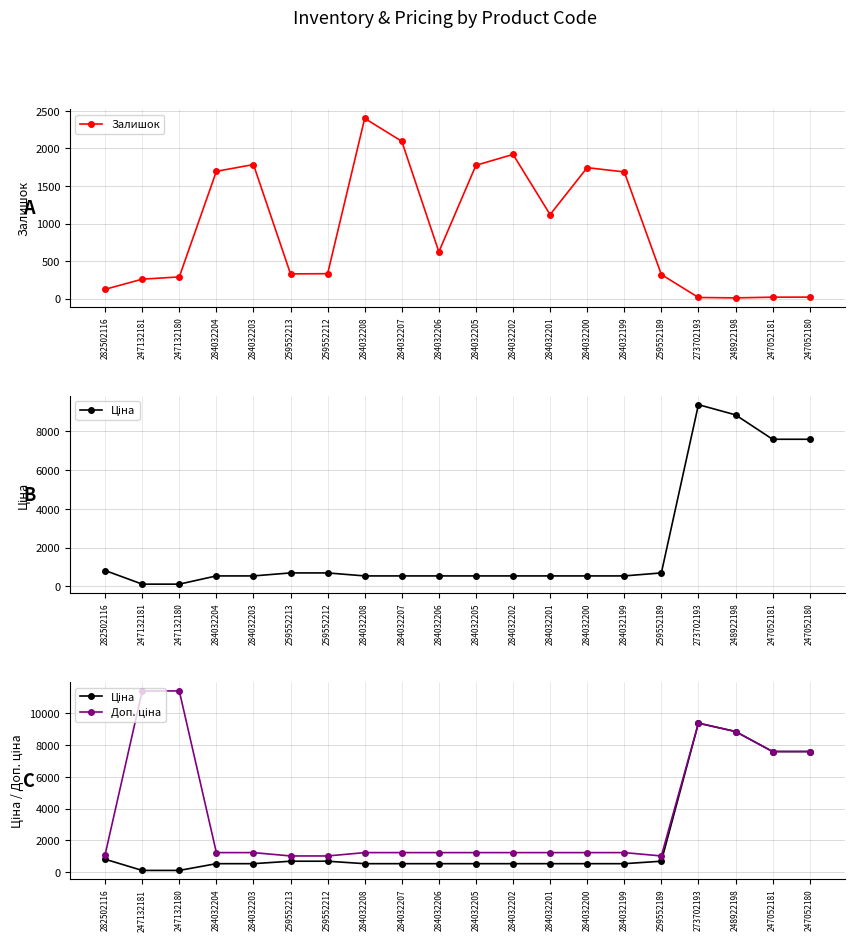

Does the chart display data point markers on the line(s)?

Yes